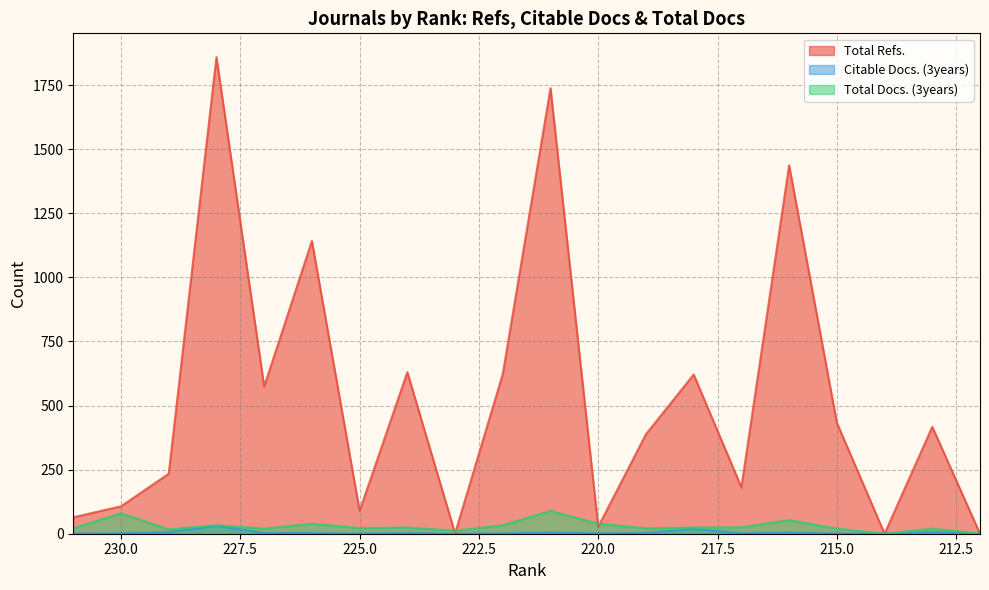

What is the difference between the Citable Docs. (3years) values at 225 and 220?

1